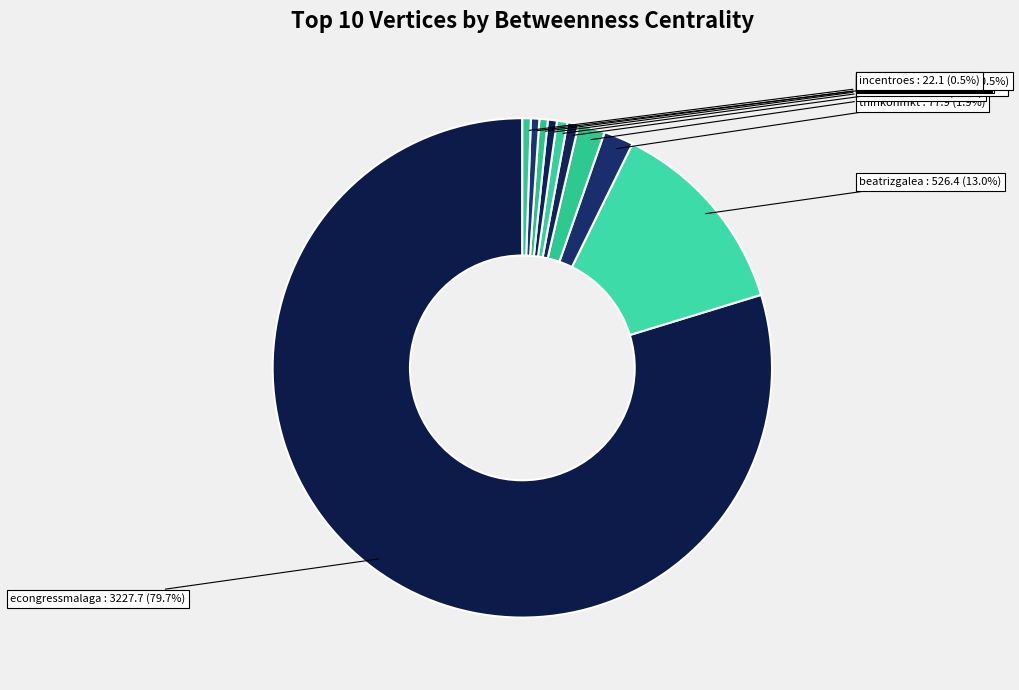

To the nearest percent, what is the average slice percentage?

10%